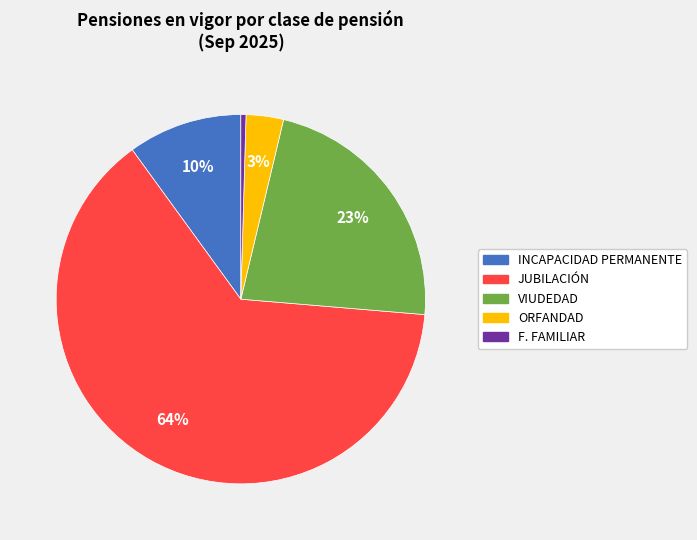

Is the sum of ORFANDAD and INCAPACIDAD PERMANENTE greater than half?

No